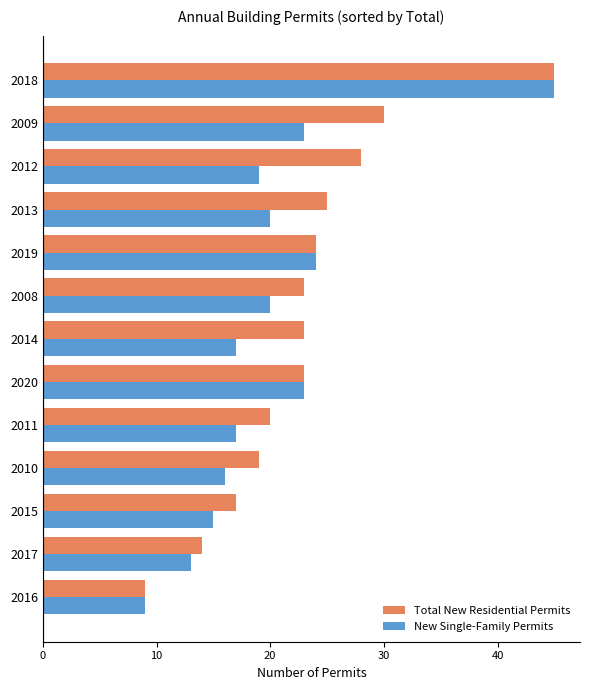

At which category is the sum across all series the highest?

2018